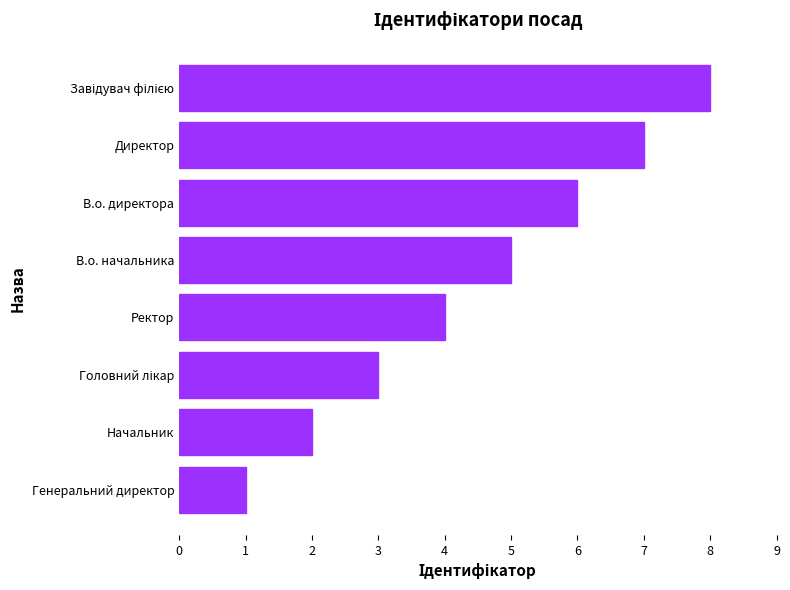

Is it true that the value at В.о. директора is 8?

False